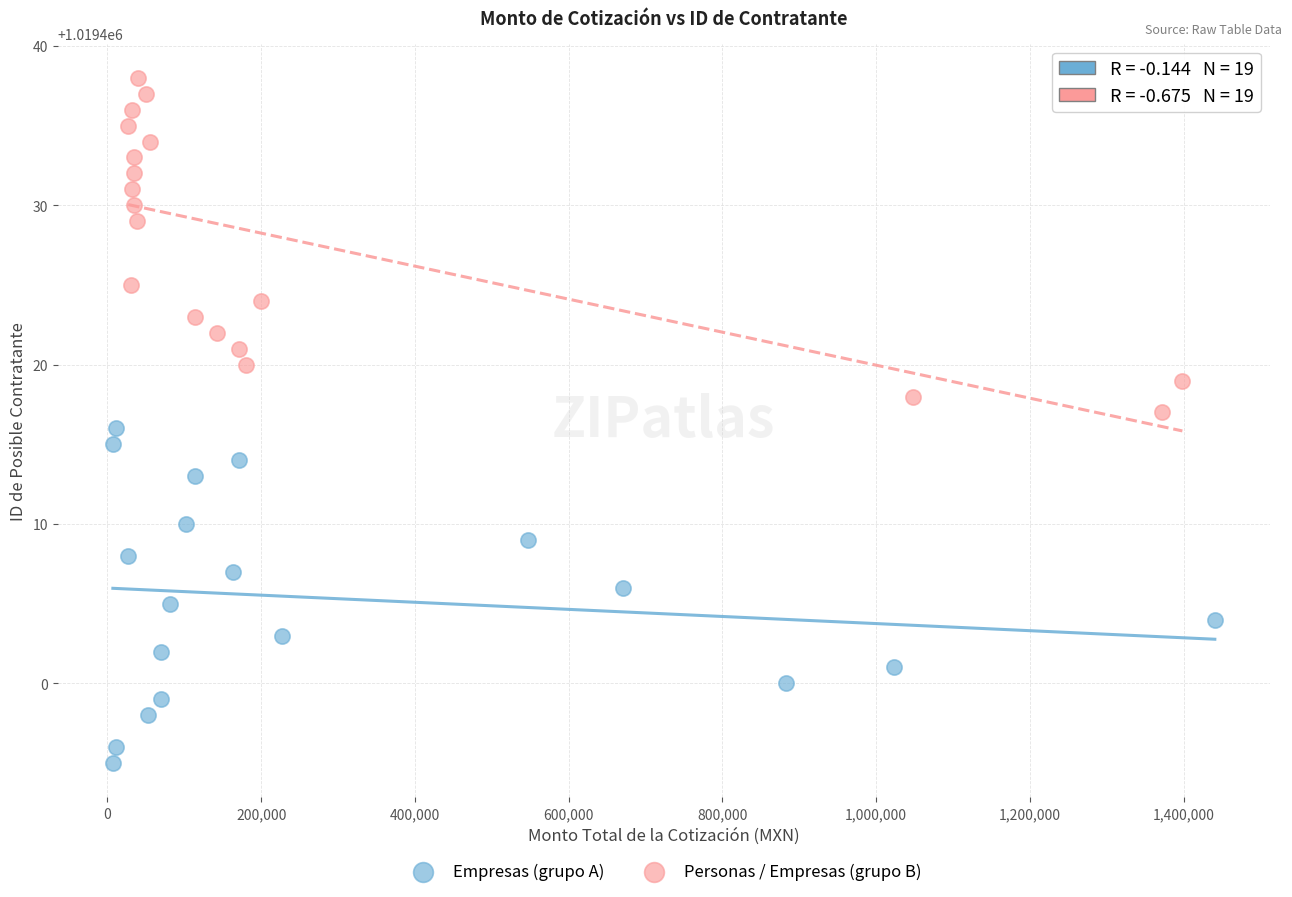

What are all the series names shown in the legend?

Empresas (grupo A), Personas / Empresas (grupo B)